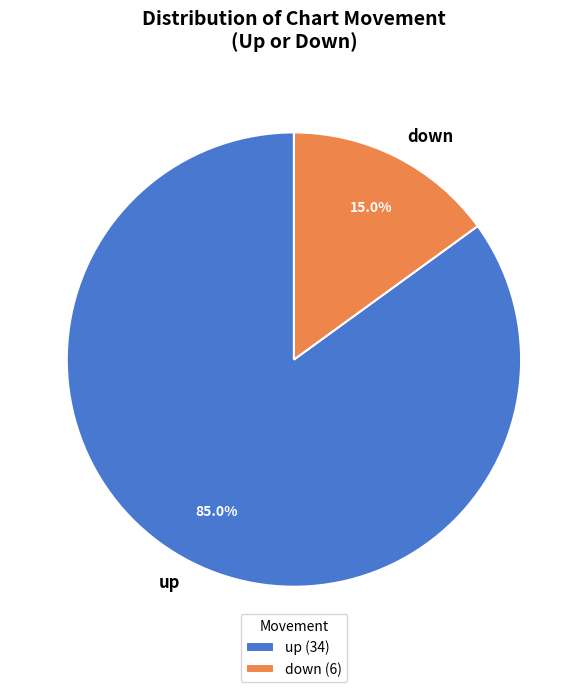

Does down represent more than half of the total?

No